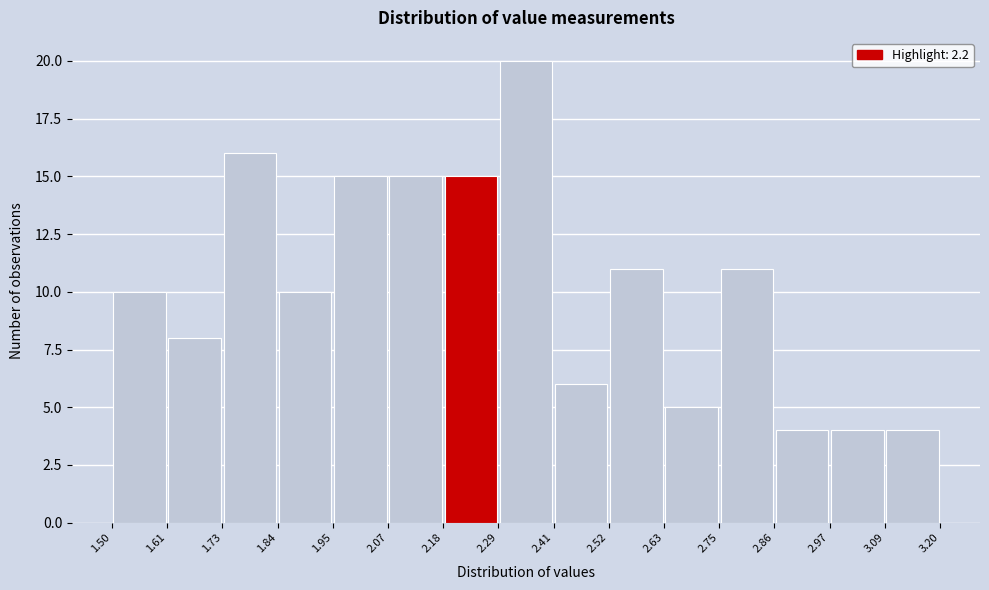

Reading left to right, list every bar in this chart as the range it spans on the x-axis followed by its height. The values are not printed on the chart, so give them approximately, as read against the axis.

1.50 to 1.61: 10
1.61 to 1.73: 8
1.73 to 1.84: 16
1.84 to 1.95: 10
1.95 to 2.07: 15
2.07 to 2.18: 15
2.18 to 2.29: 15
2.29 to 2.41: 20
2.41 to 2.52: 6
2.52 to 2.63: 11
2.63 to 2.75: 5
2.75 to 2.86: 11
2.86 to 2.97: 4
2.97 to 3.09: 4
3.09 to 3.20: 4